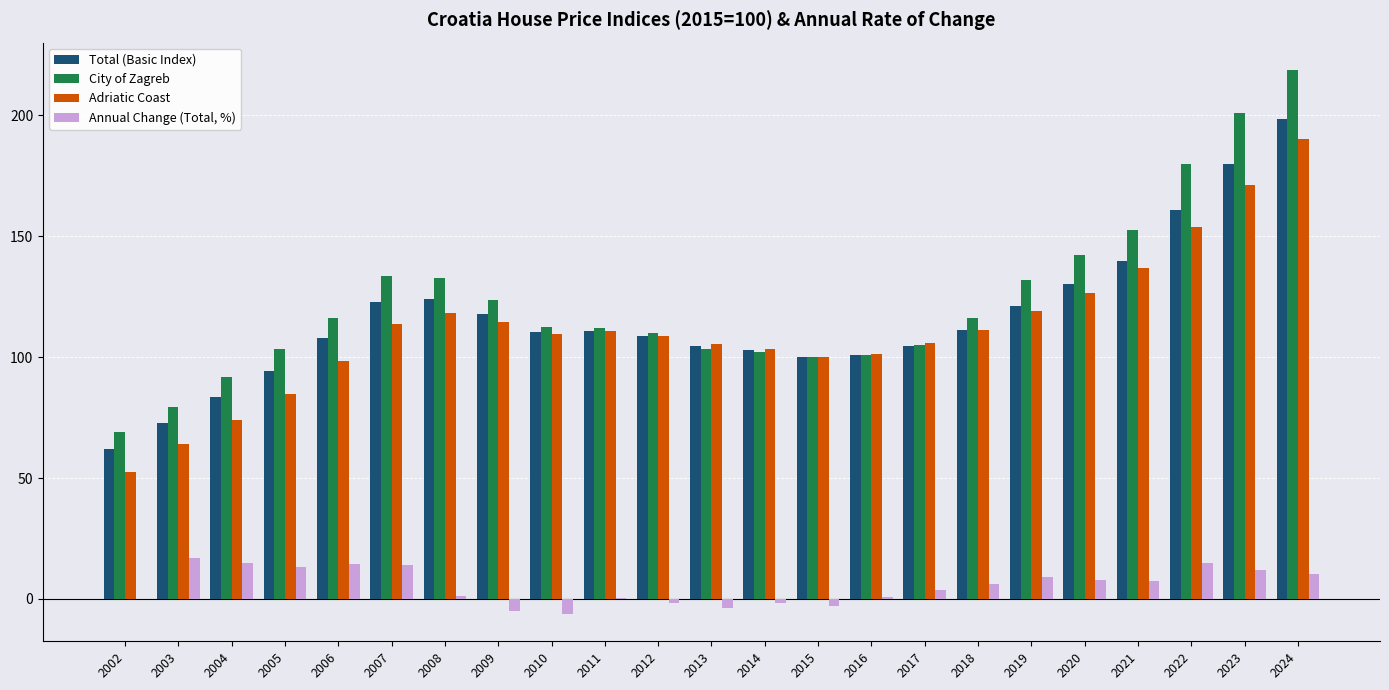

What are all the series names shown in the legend?

Total (Basic Index), City of Zagreb, Adriatic Coast, Annual Change (Total, %)